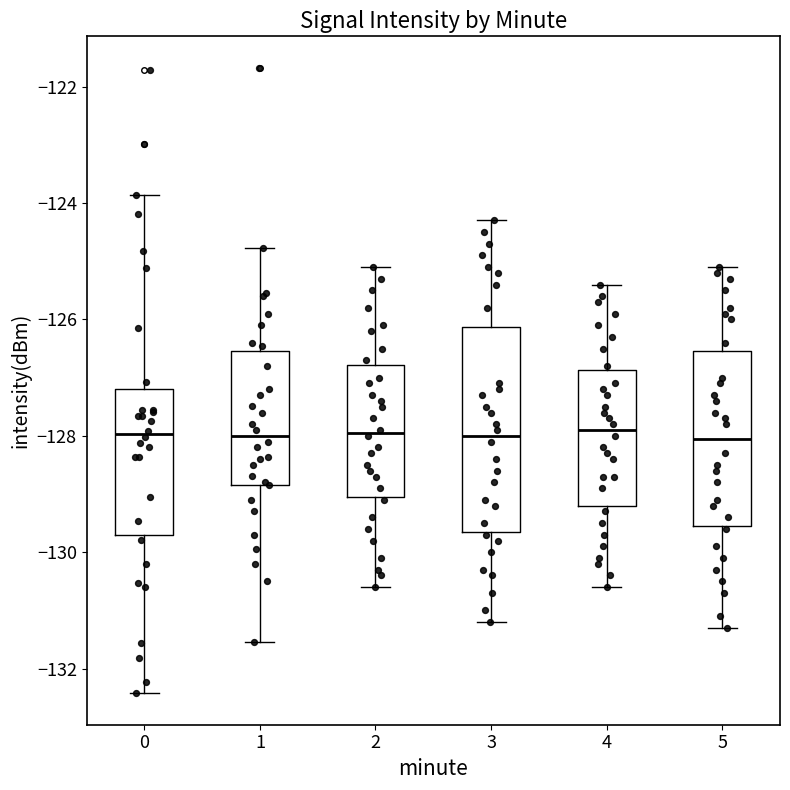

Reading left to right, transcribe this box plot: for each box, give where its median line is, the range the box spans, and where its two whiskers end, as read against the y-axis. The values are not printed on the chart, so give them approximately, as read against the axis.

0: median -128.0, box -129.8 to -127.2, whiskers -132.4 to -123.8
1: median -128.0, box -128.8 to -126.6, whiskers -131.6 to -124.8
2: median -128.0, box -129.0 to -126.8, whiskers -130.6 to -125.0
3: median -128.0, box -129.6 to -126.2, whiskers -131.2 to -124.2
4: median -127.8, box -129.2 to -126.8, whiskers -130.6 to -125.4
5: median -128.0, box -129.6 to -126.6, whiskers -131.2 to -125.0